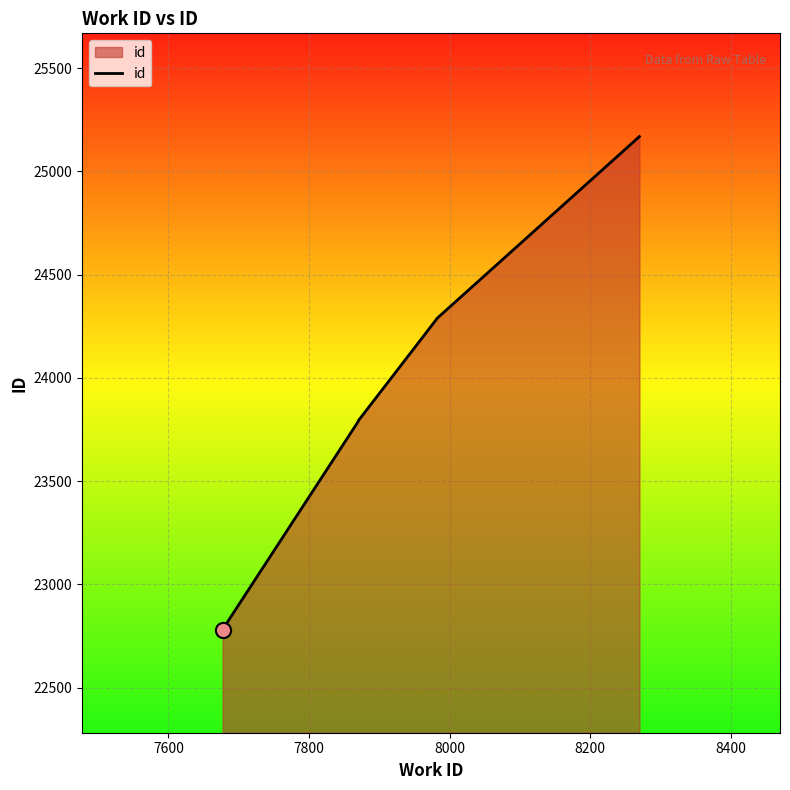

Between 8200 and 7800, which is larger?

8200